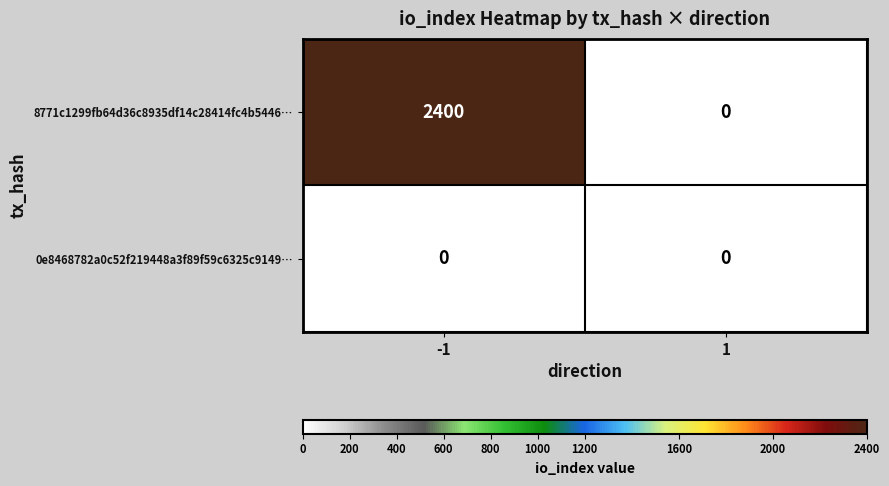

Which category has the highest value across all series?

-1